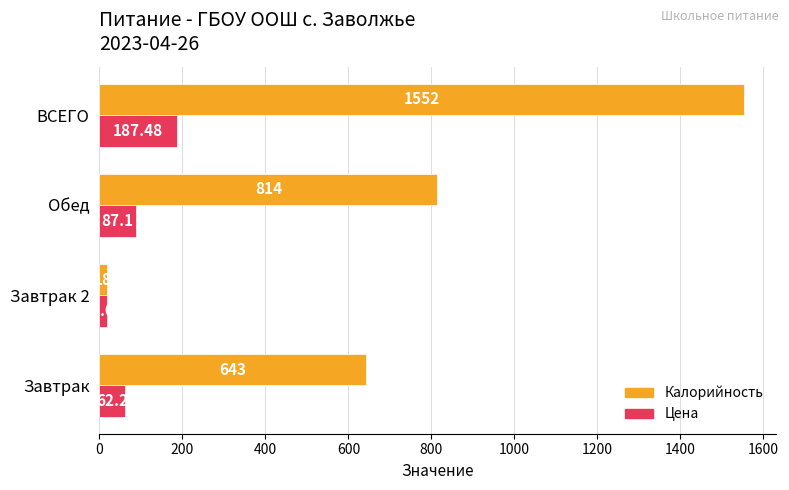

Which series has the largest total across all categories?

Калорийность